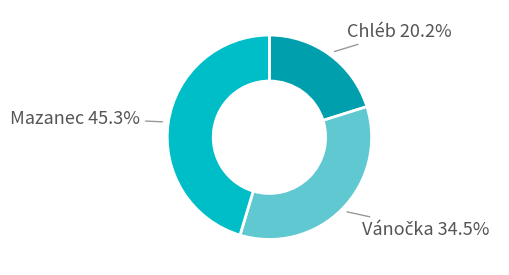

To the nearest percent, what is the difference between the largest and smallest slice percentages?

25%